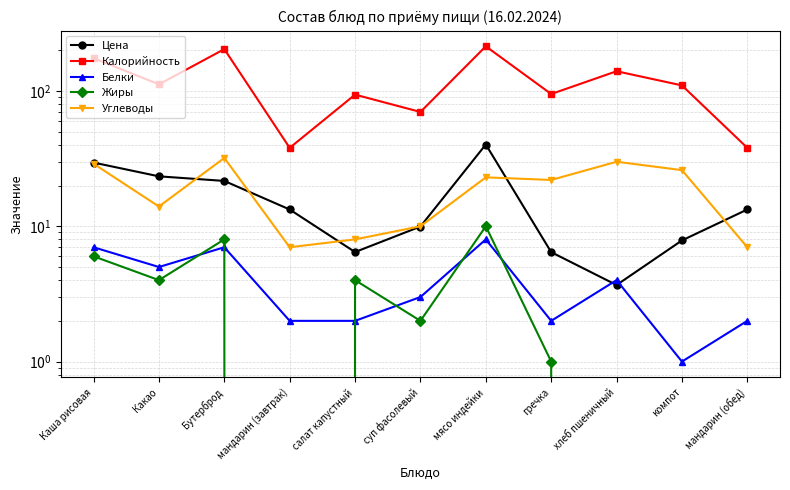

Does the chart display data point markers on the line(s)?

Yes